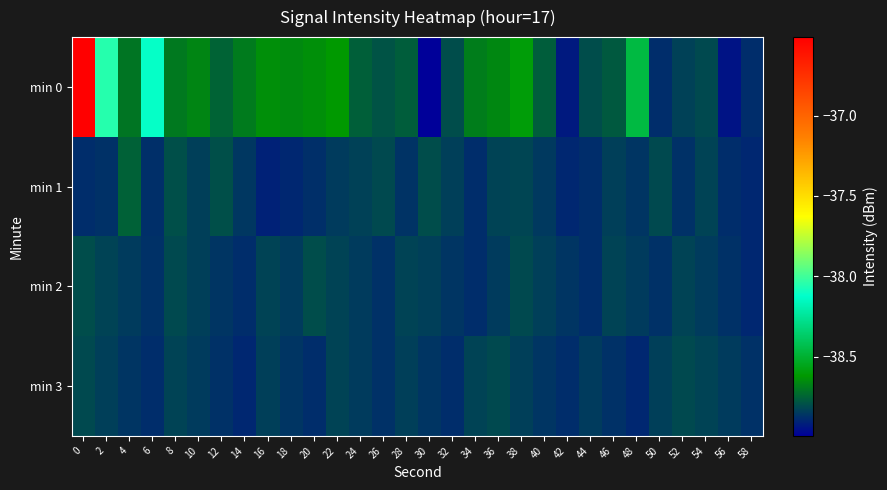

Which series changed the most between 30 and 54?

min 0